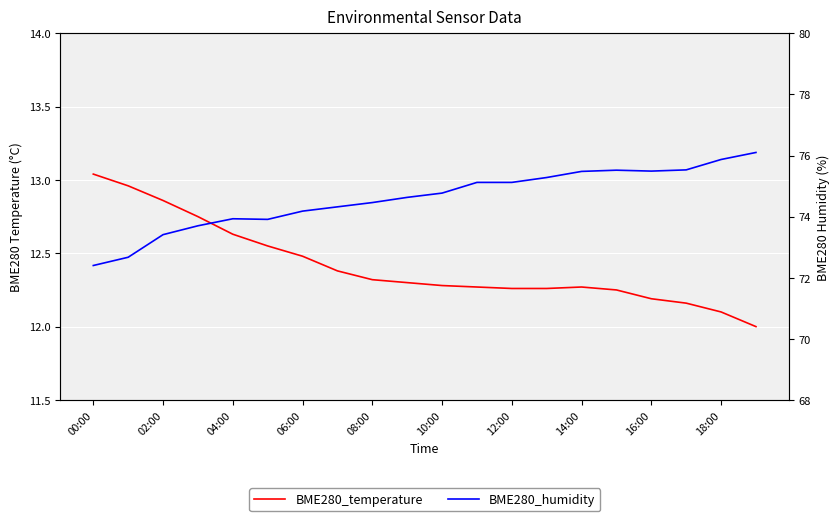

What is the average value of the BME280_humidity series?

74.6